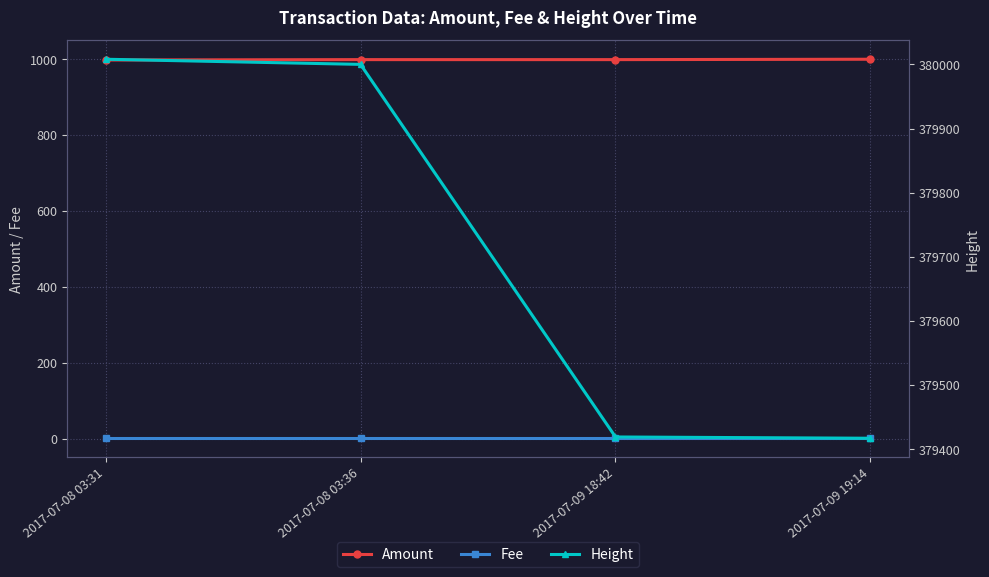

What are all the series names shown in the legend?

Amount, Fee, Height